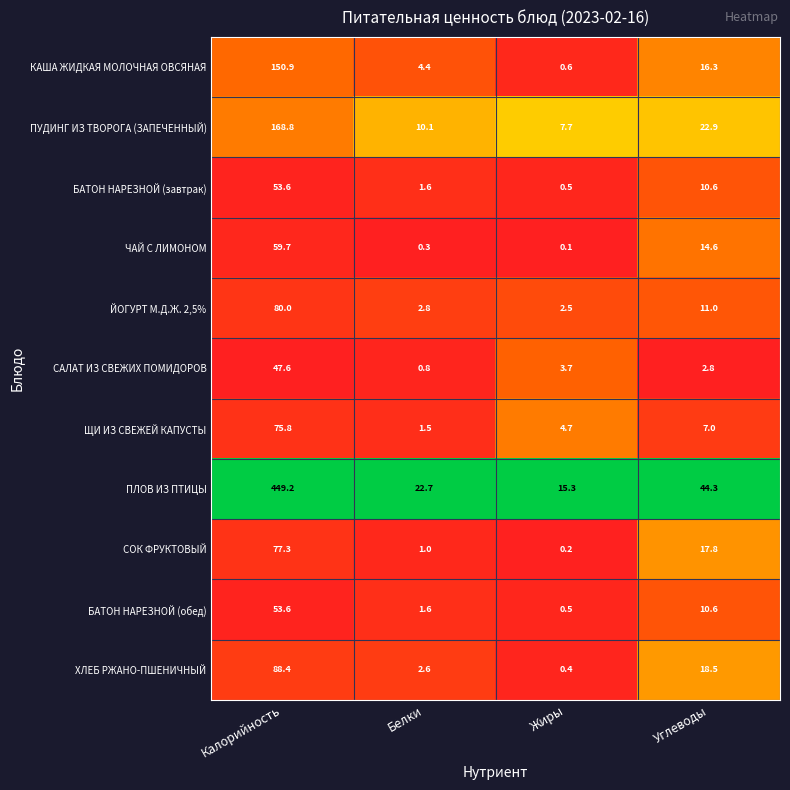

At how many categories does at least one series exceed 0?

4